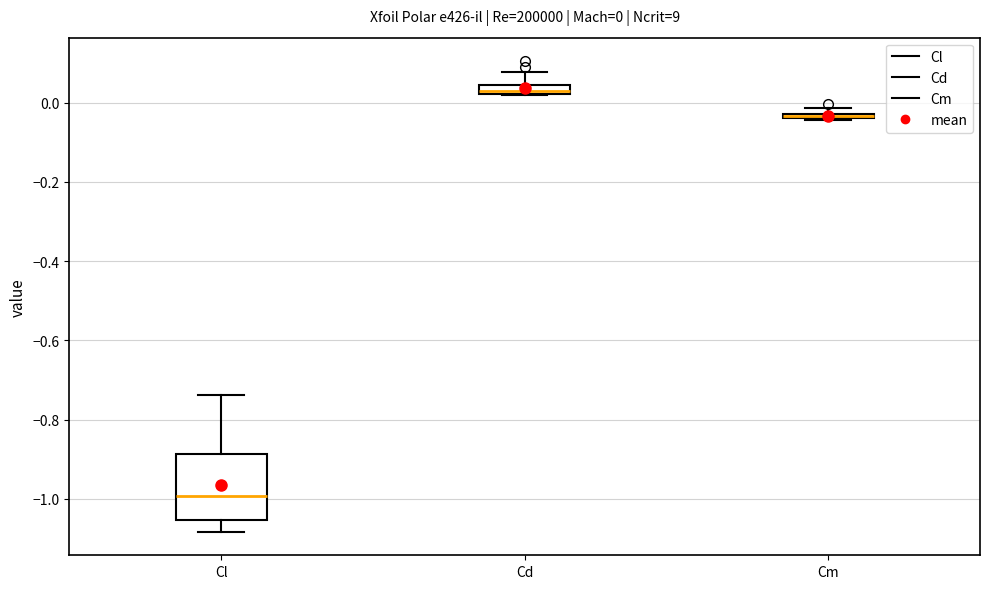

Comparing the boxes themselves (not the whiskers), which one is the tallest?

Cl